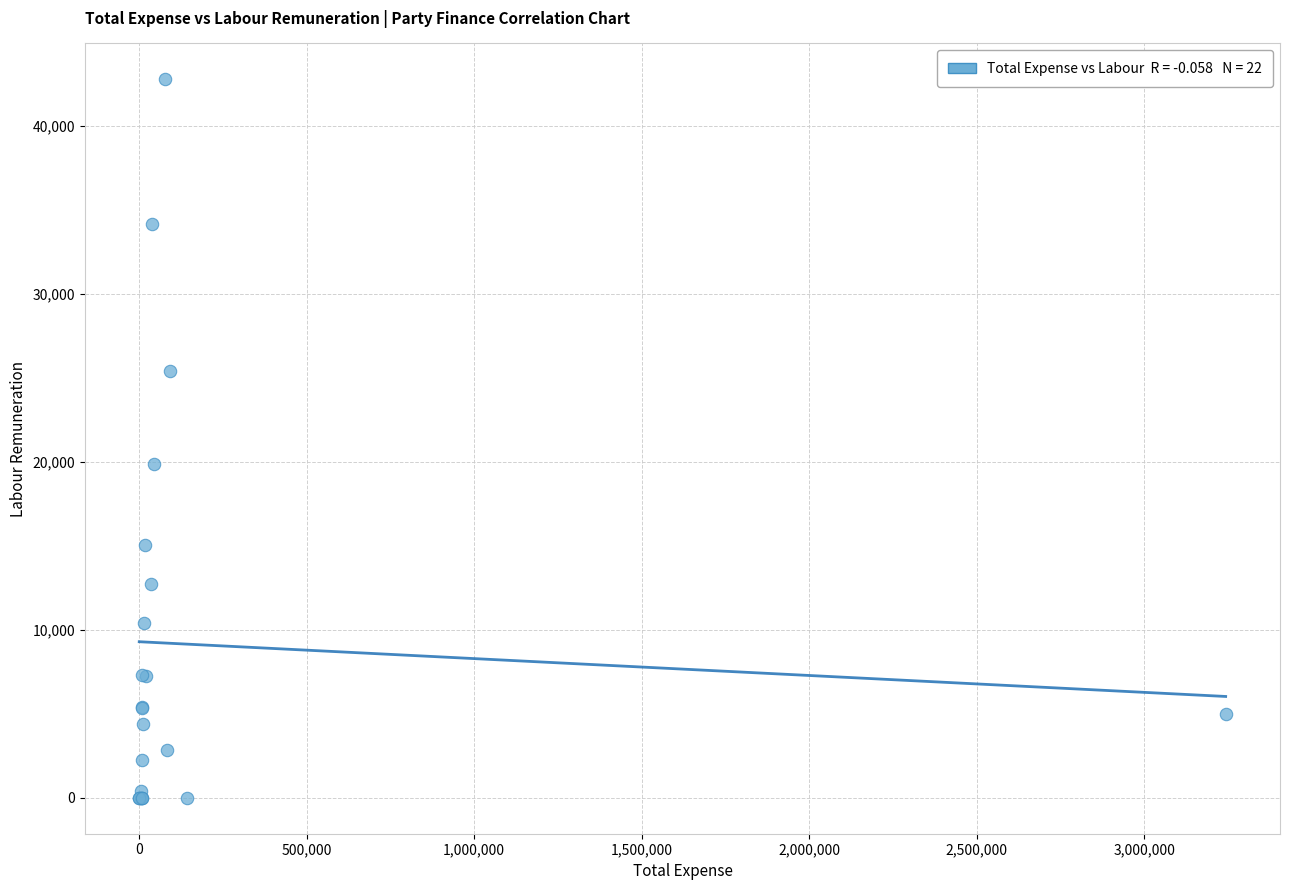

What Y value in the scatter plot is closest to 21375?

19875